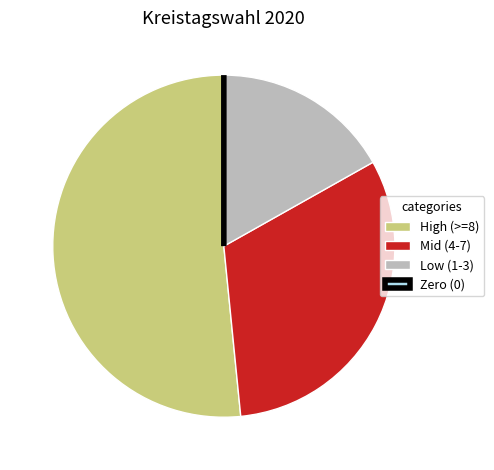

Which category has the biggest portion of the pie?

High (>=8)